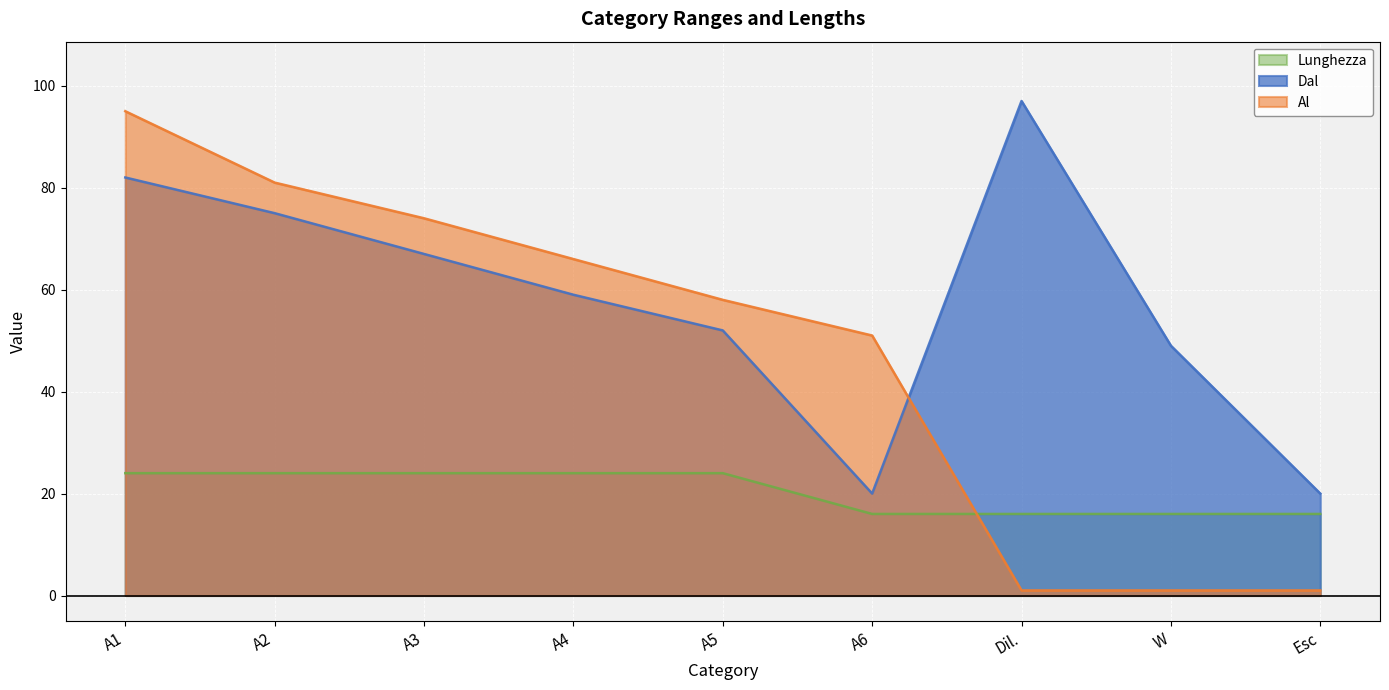

What is the greatest value displayed?

97